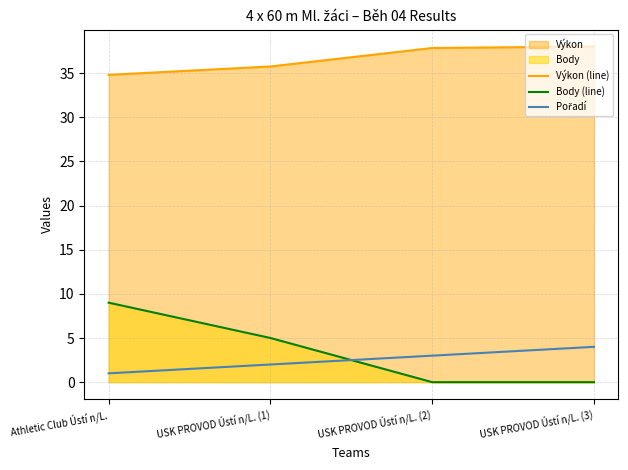

Which label corresponds to the largest value in the chart?

USK PROVOD Ústí n/L. (3)